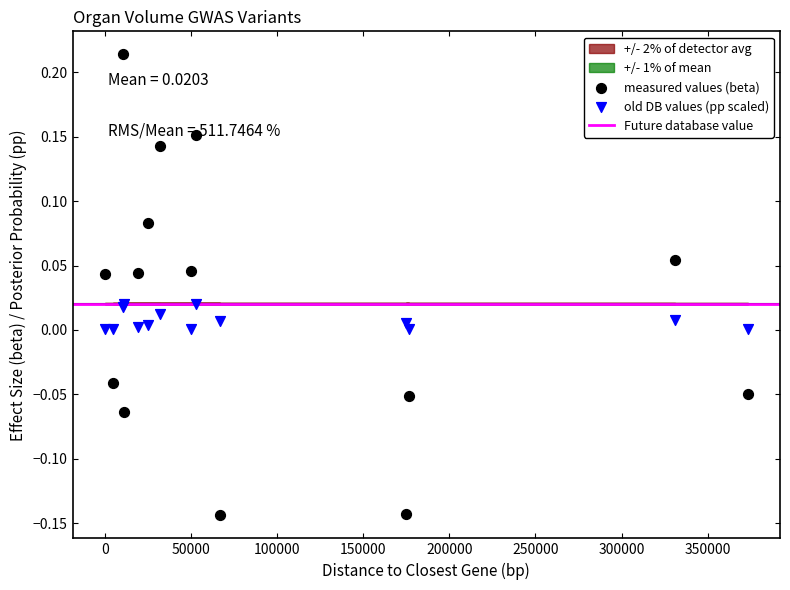

At which category is the sum across all series the highest?

10723